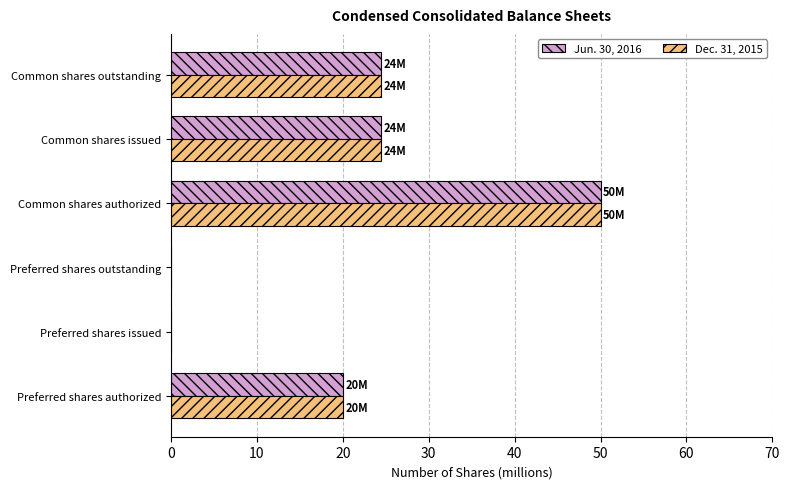

What is the sum of the Jun. 30, 2016 values at Common shares authorized and Preferred shares outstanding?

50.0